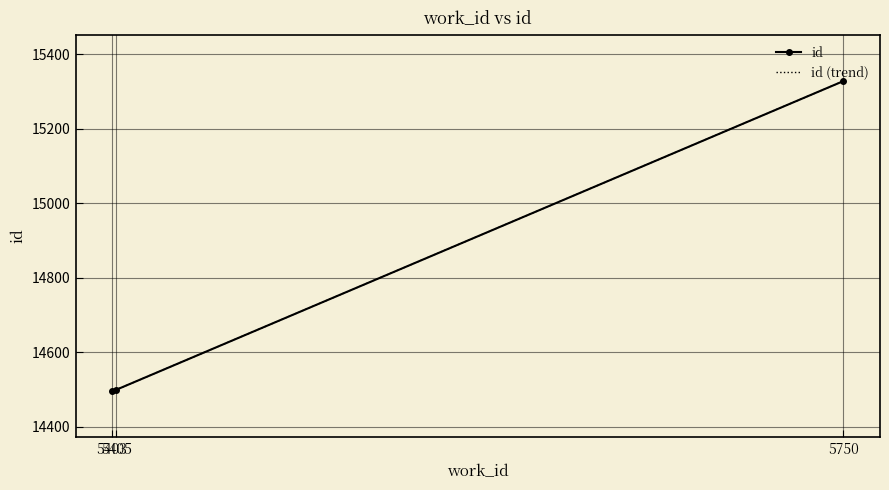

Reading left to right, what are all the values shown in this chart?

5403=14497	5405=14500	5750=15328